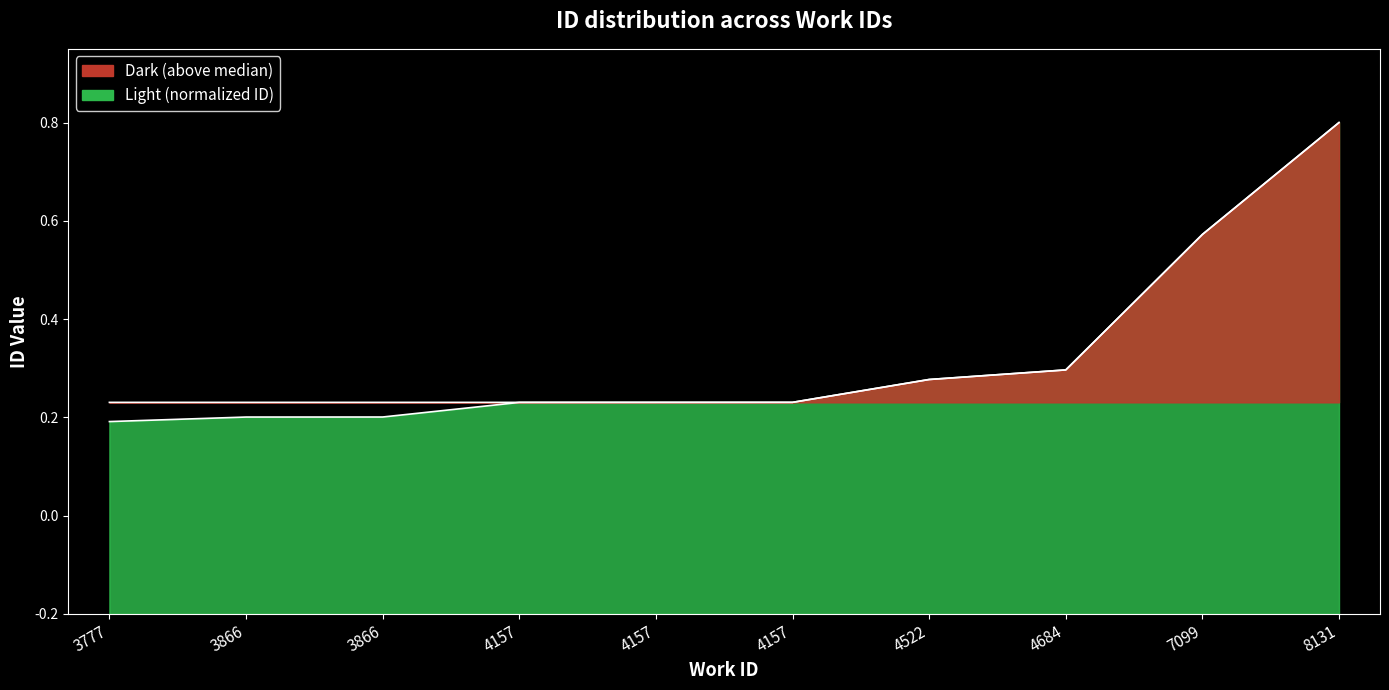

List the labels in order of value, smallest first.

3777, 3866, 3866, 4157, 4157, 4157, 4522, 4684, 7099, 8131